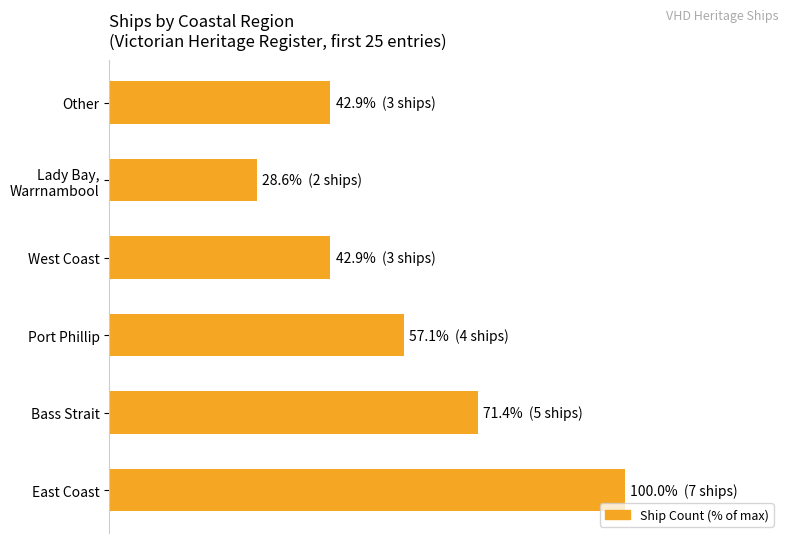

Which category has the lowest value across all series?

Lady Bay,
Warrnambool